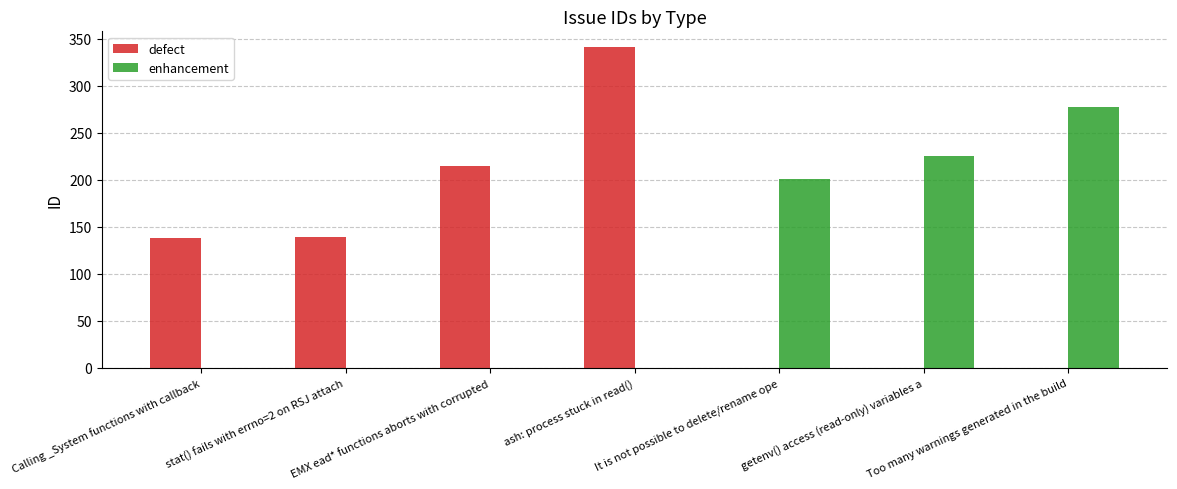

The value of enhancement at Too many warnings generated in the build is 277. True or false?

True